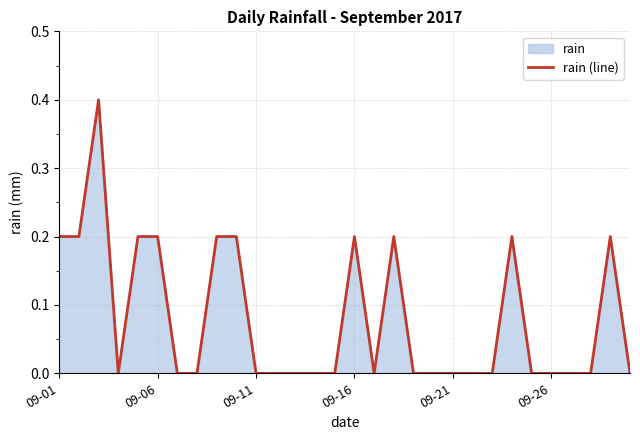

What is the greatest value displayed?

0.4